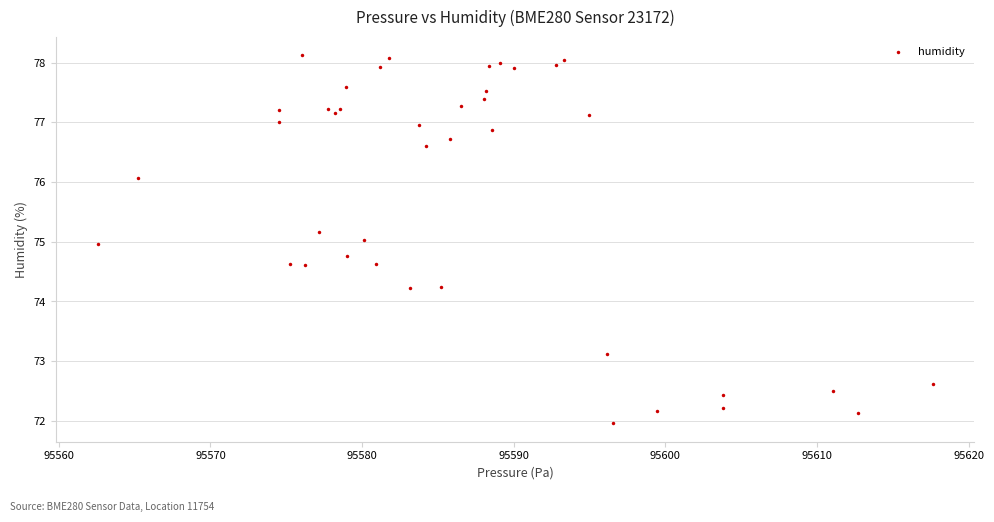

What is the range of X values (max minus min)?

55.1